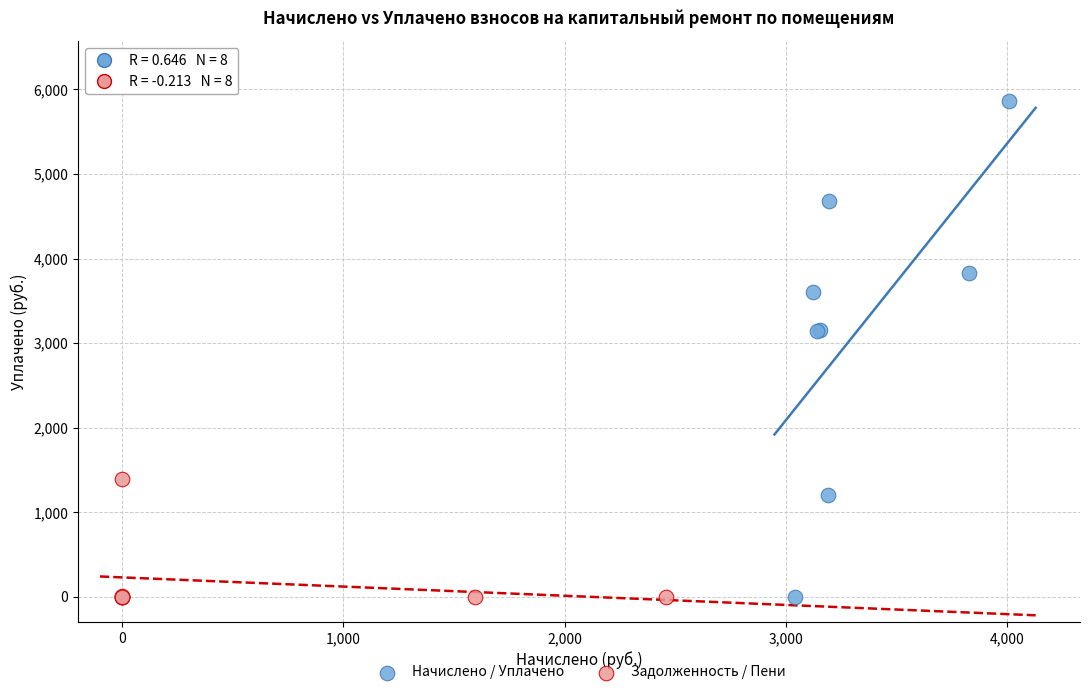

Which series has the largest Y range (max minus min)?

Начислено / Уплачено